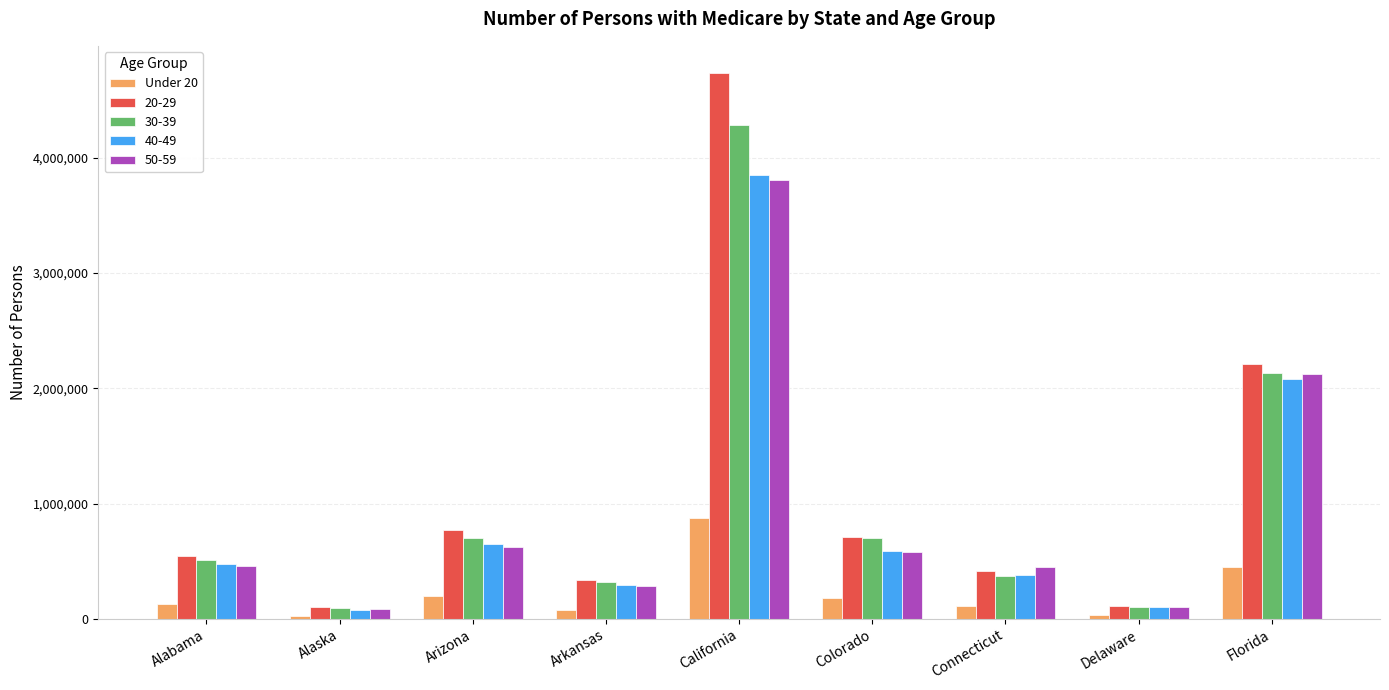

Does the chart contain any negative values?

No